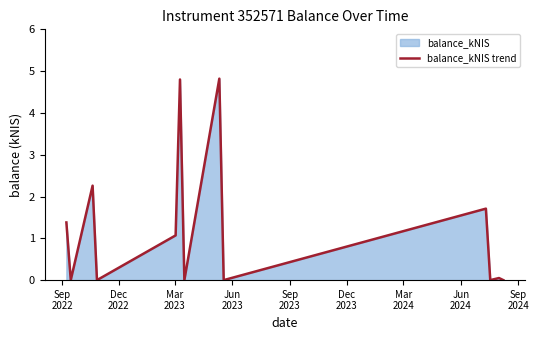

What is the difference between the maximum and minimum values?

4.8